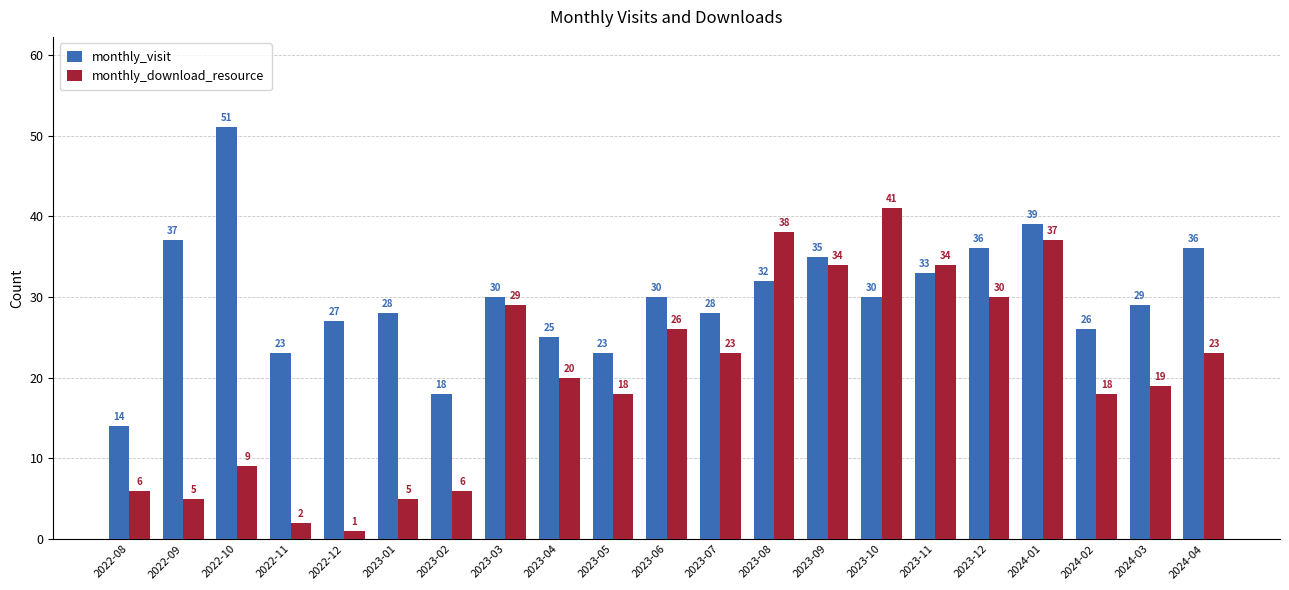

What is the lowest value of the monthly_download_resource series?

1